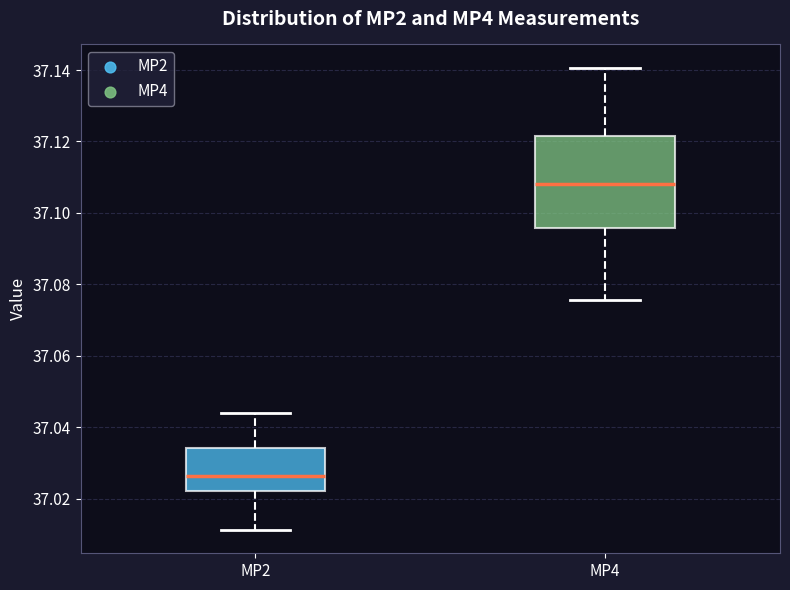

Which box's median line is the highest?

MP4